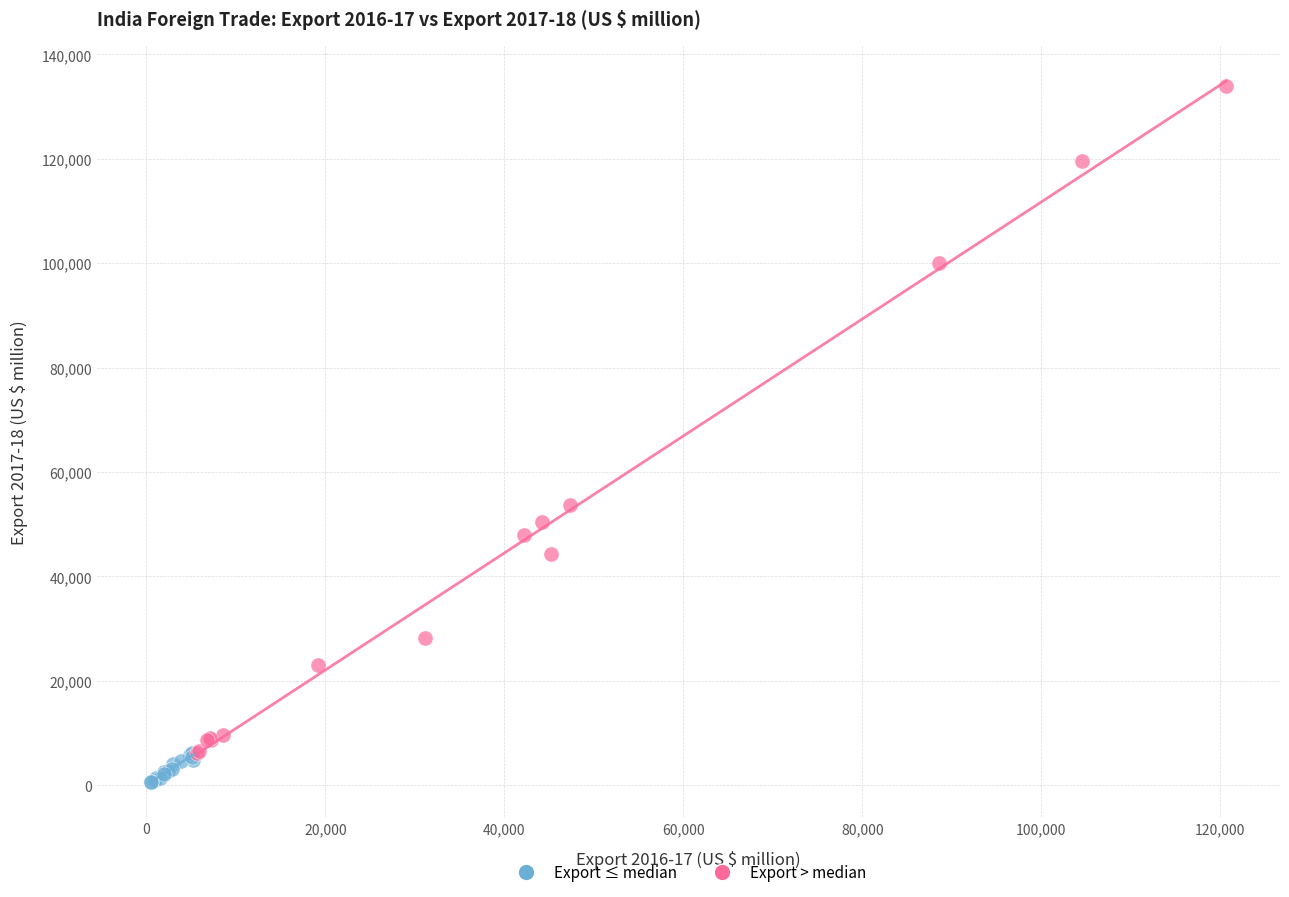

Which series has the largest Y range (max minus min)?

Export > median